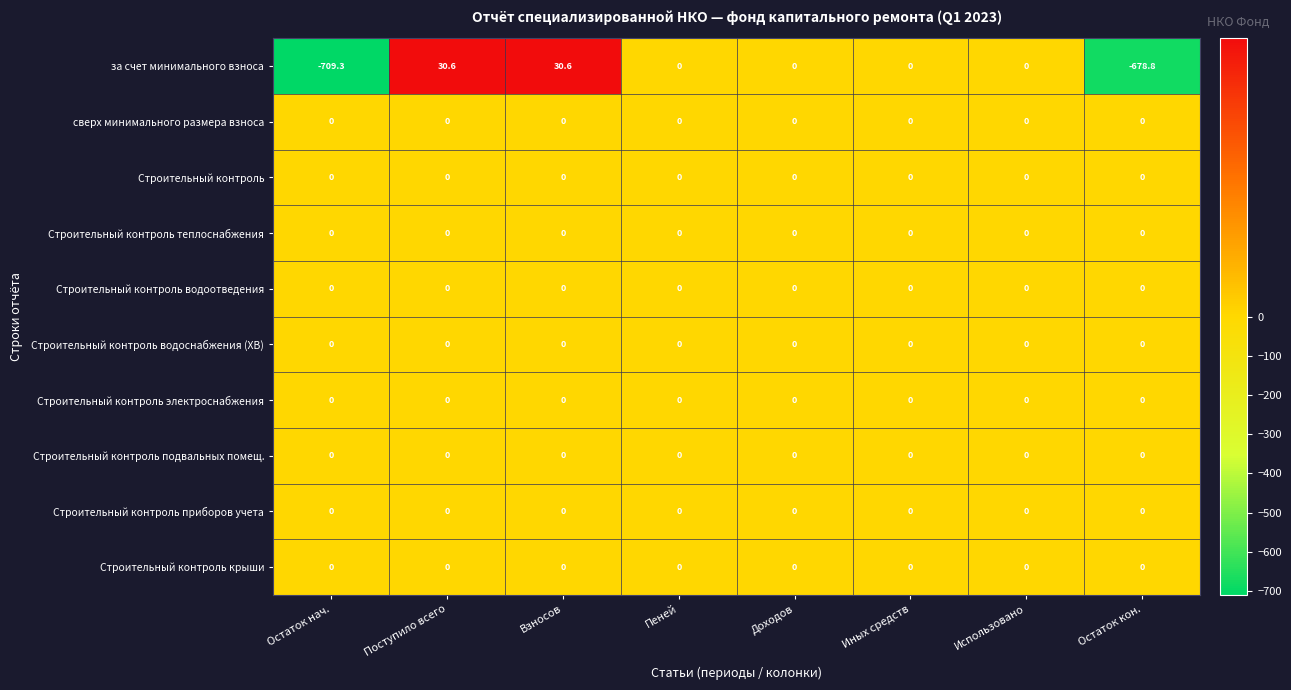

How many data points does each series have?

8